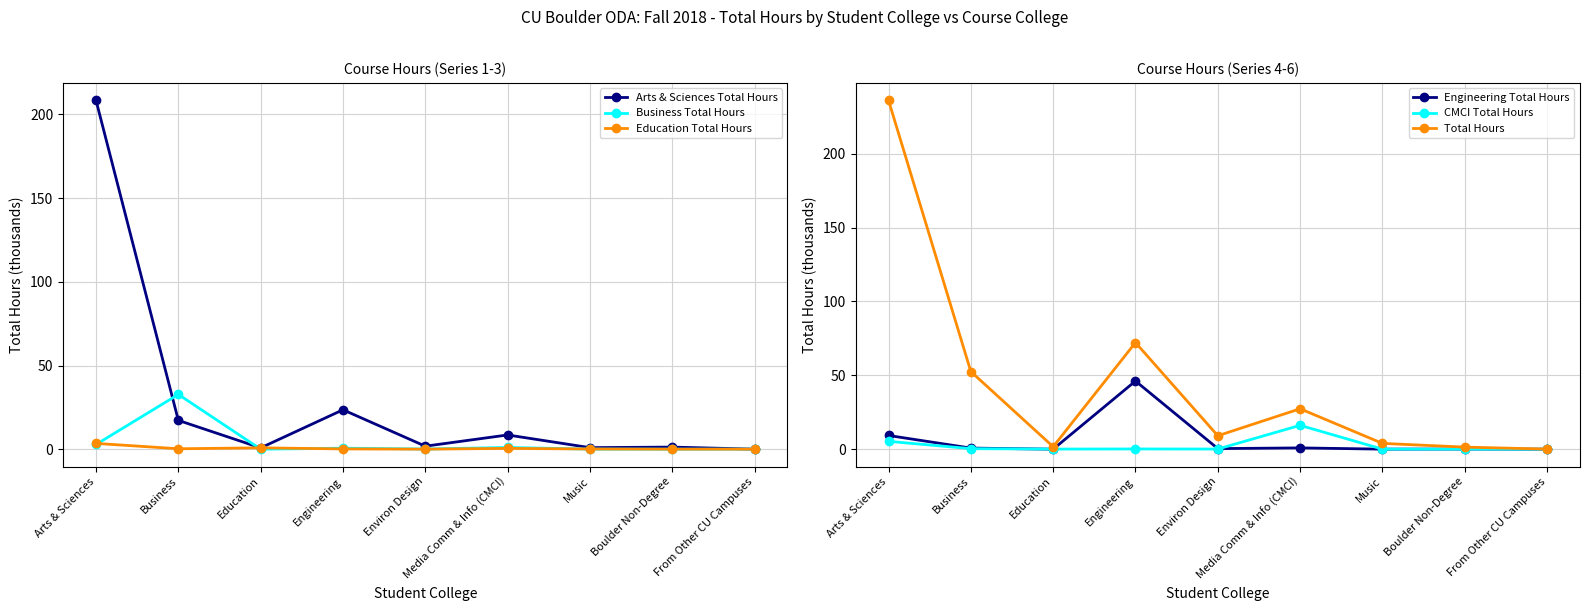

What is the sum of all Arts & Sciences Total Hours values?

262.4